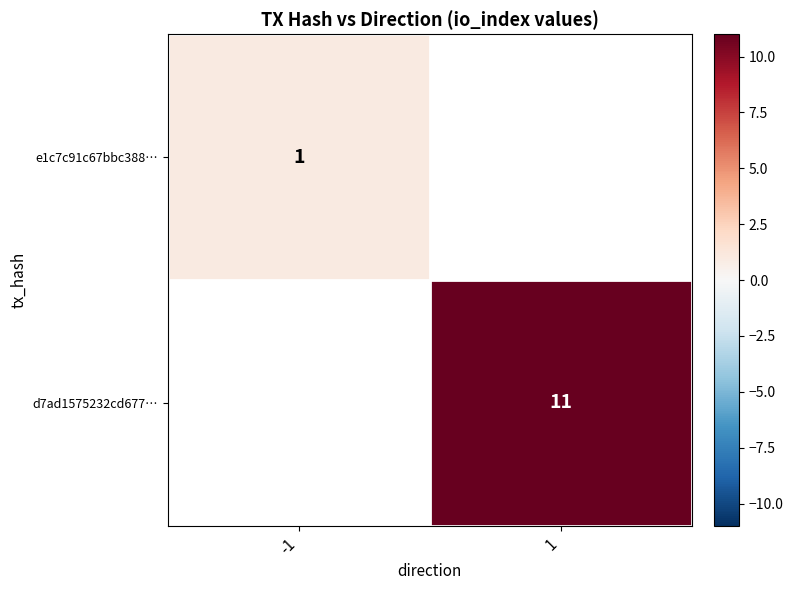

True or false: d7ad1575232cd677… has a value of 16 at 1.

False